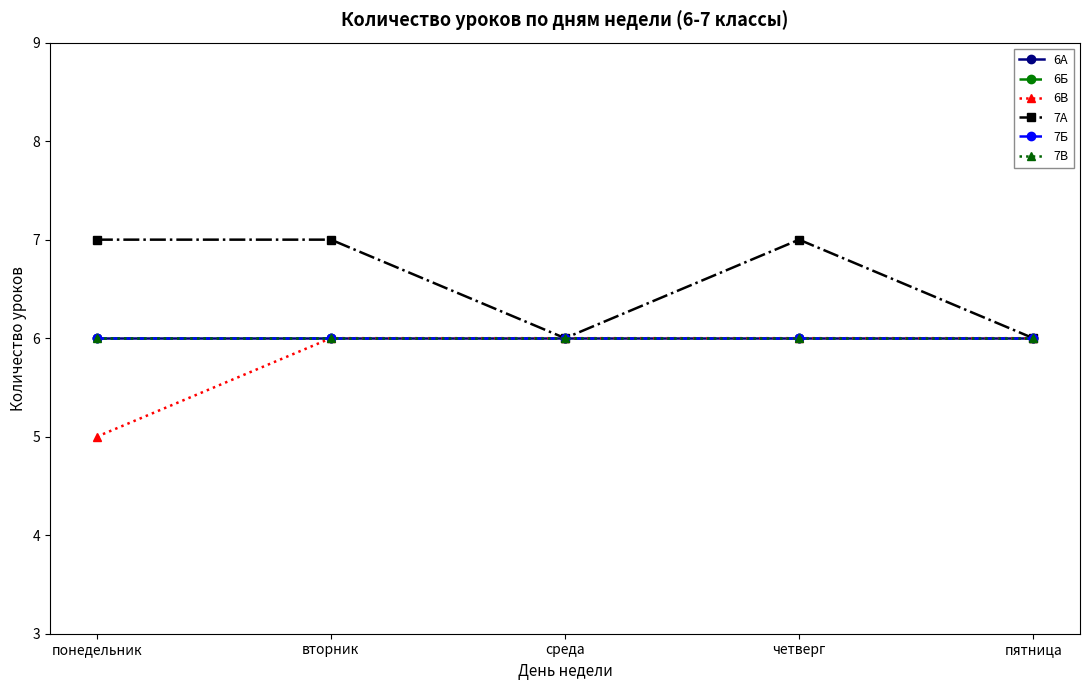

The value of 7В at среда is 2. True or false?

False